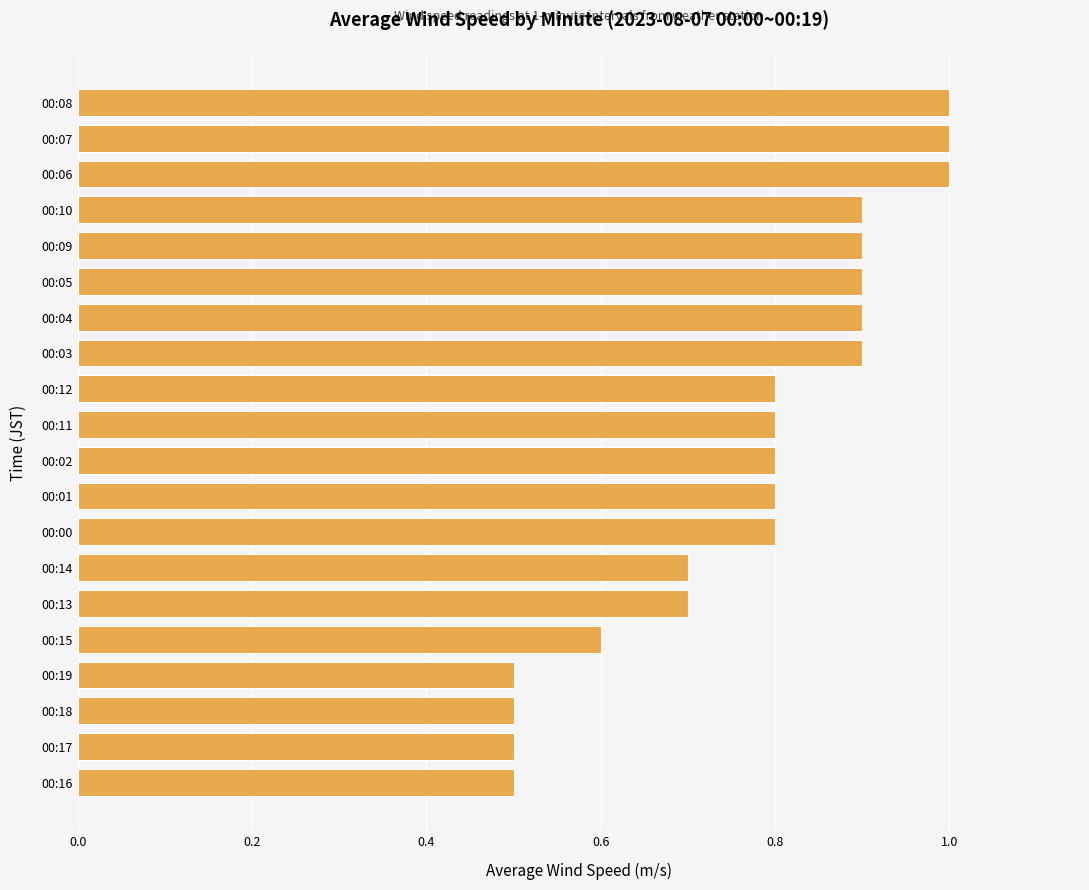

Reading bottom to top, what are all the values shown in this chart?

0.5	0.5	0.5	0.5	0.6	0.7	0.7	0.8	0.8	0.8	0.8	0.8	0.9	0.9	0.9	0.9	0.9	1.0	1.0	1.0